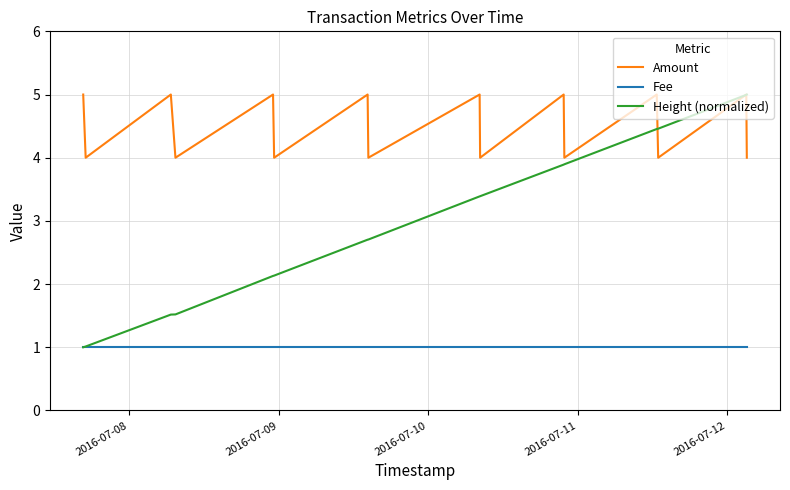

Which series has the widest spread of values?

Height (normalized)